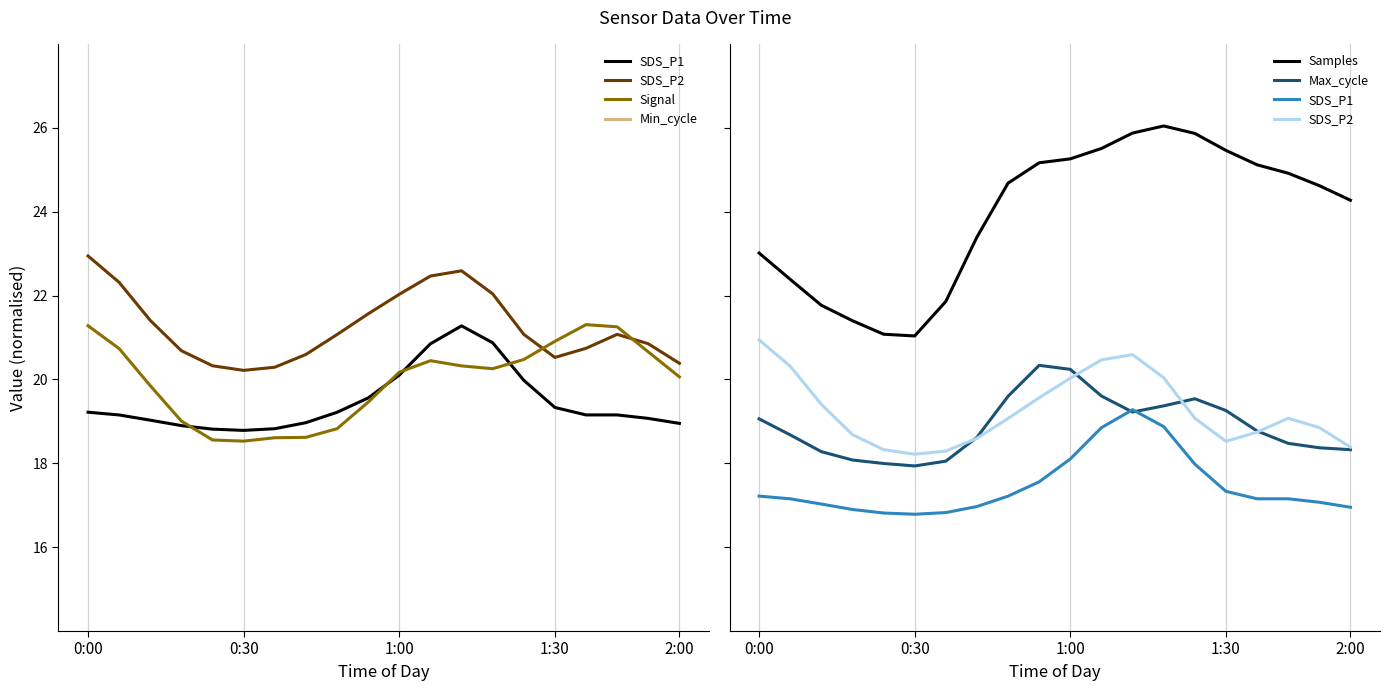

How many times do Max_cycle and Signal cross each other?

2